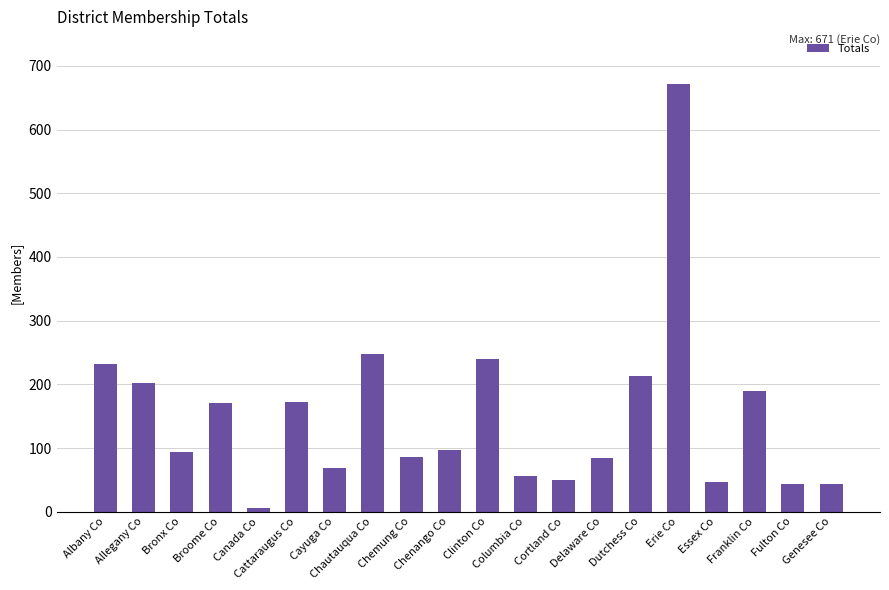

What is the minimum value shown in the chart?

6